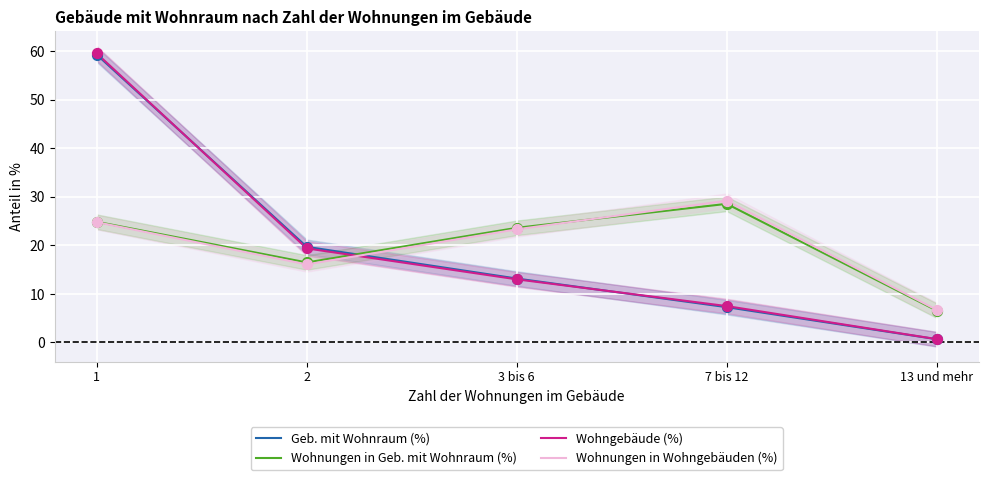

Which series contains the highest Y value?

Wohngebäude (%)